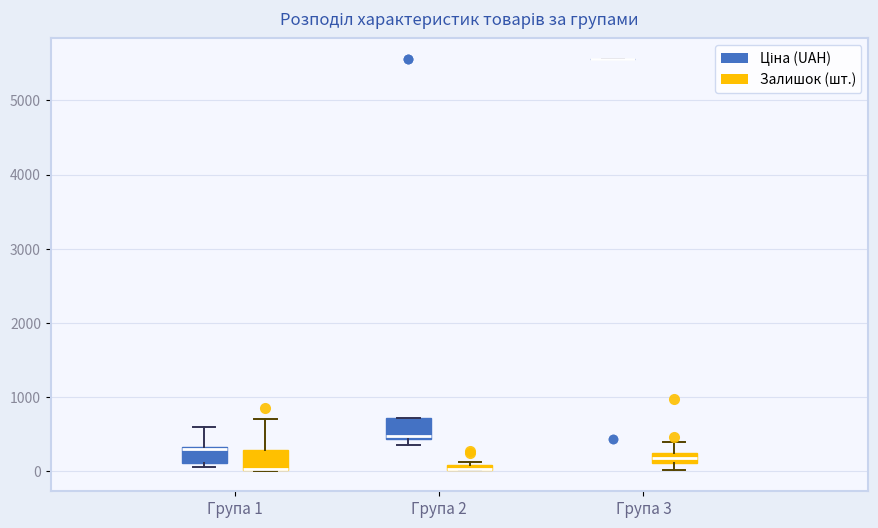

Where does the upper whisker of the box for Група 1 (Ціна (UAH)) end on the y-axis? The values are not printed on the chart, so give them approximately, as read against the axis.

600